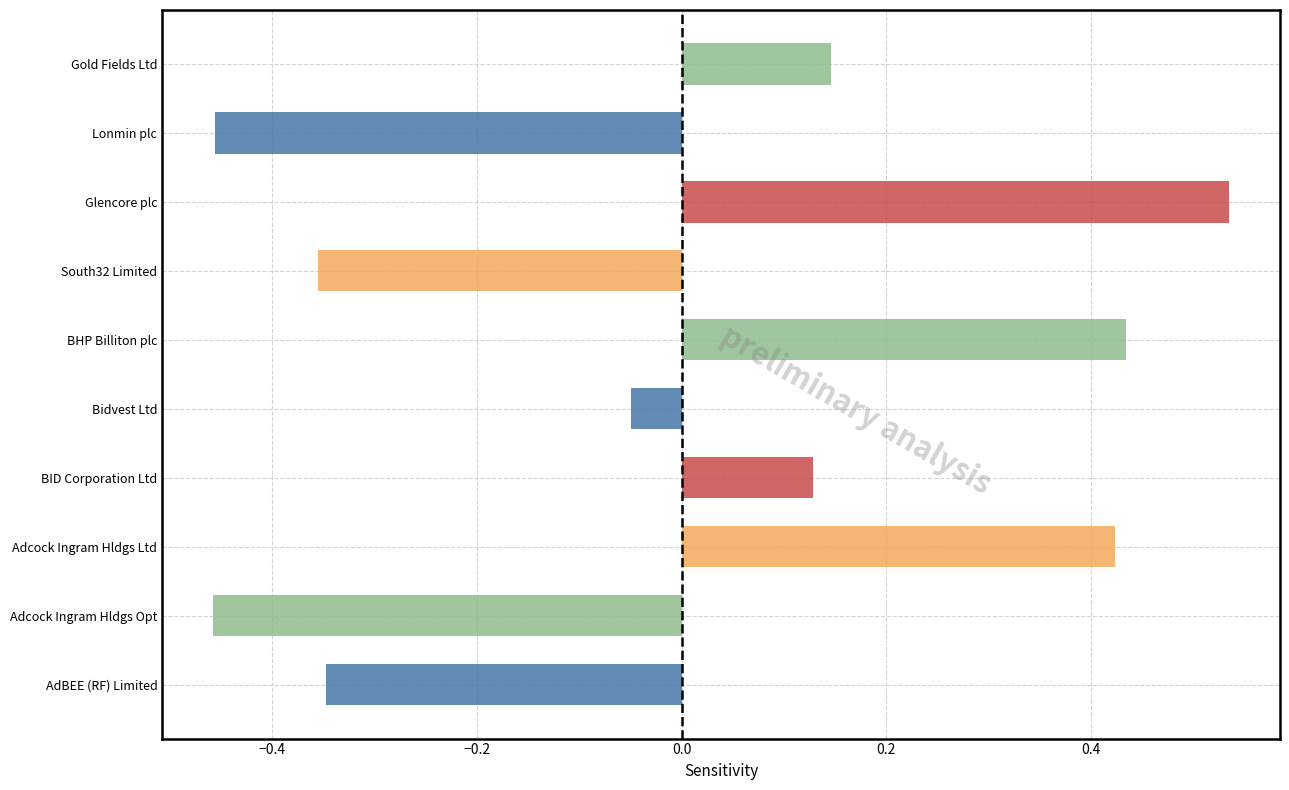

Between Bidvest Ltd and Lonmin plc, which is larger?

Bidvest Ltd